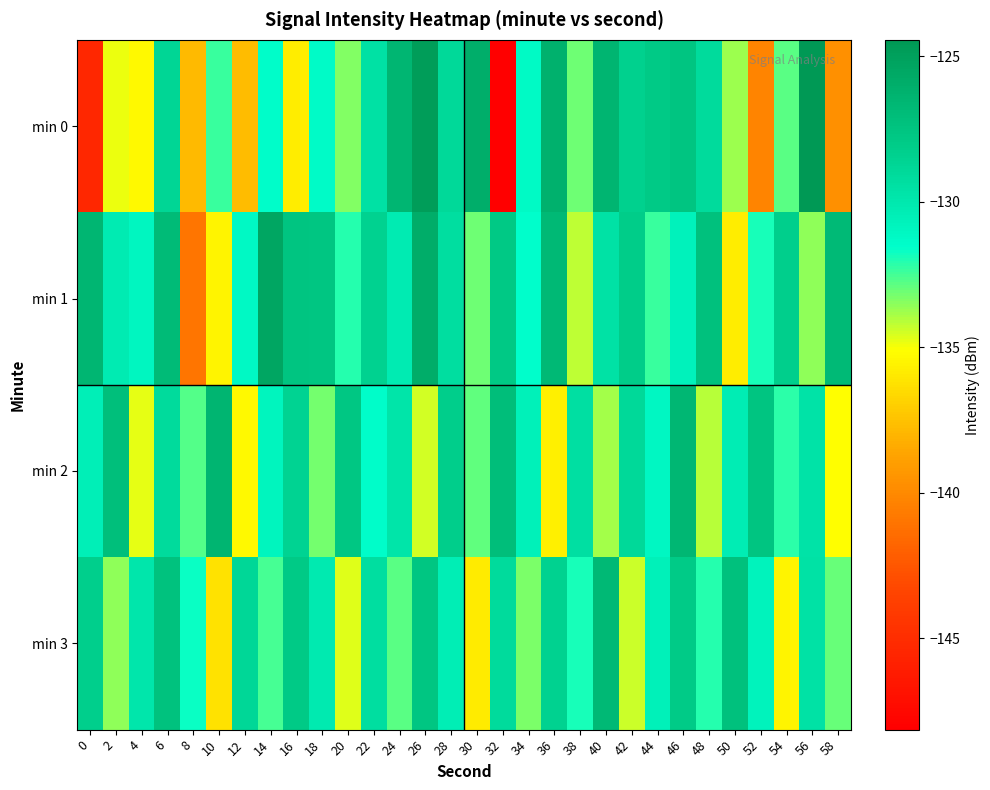

What is the minimum value shown in the chart?

-148.1